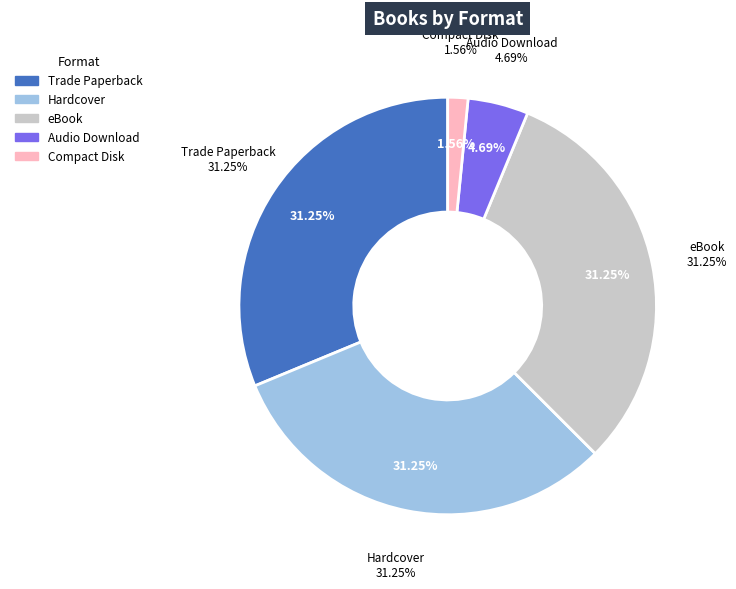

What is the ratio of the value at eBook to the value at Trade Paperback?

1.0